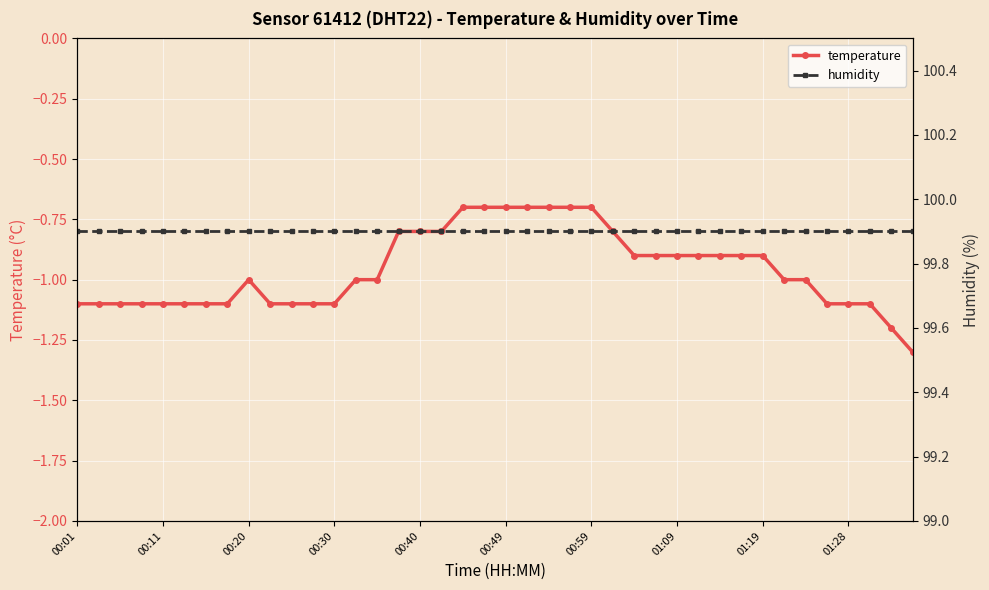

True or false: temperature has more than 0 points higher than both neighbors.

True